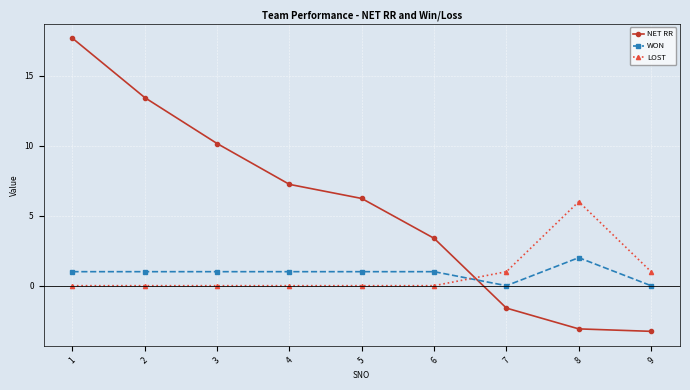

Reading right to left, extract all data points from this chart.

NET RR: -3.3	-3.1	-1.6	3.4	6.2	7.2	10.2	13.4	17.7
WON: 0.0	2.0	0.0	1.0	1.0	1.0	1.0	1.0	1.0
LOST: 1.0	6.0	1.0	0.0	0.0	0.0	0.0	0.0	0.0